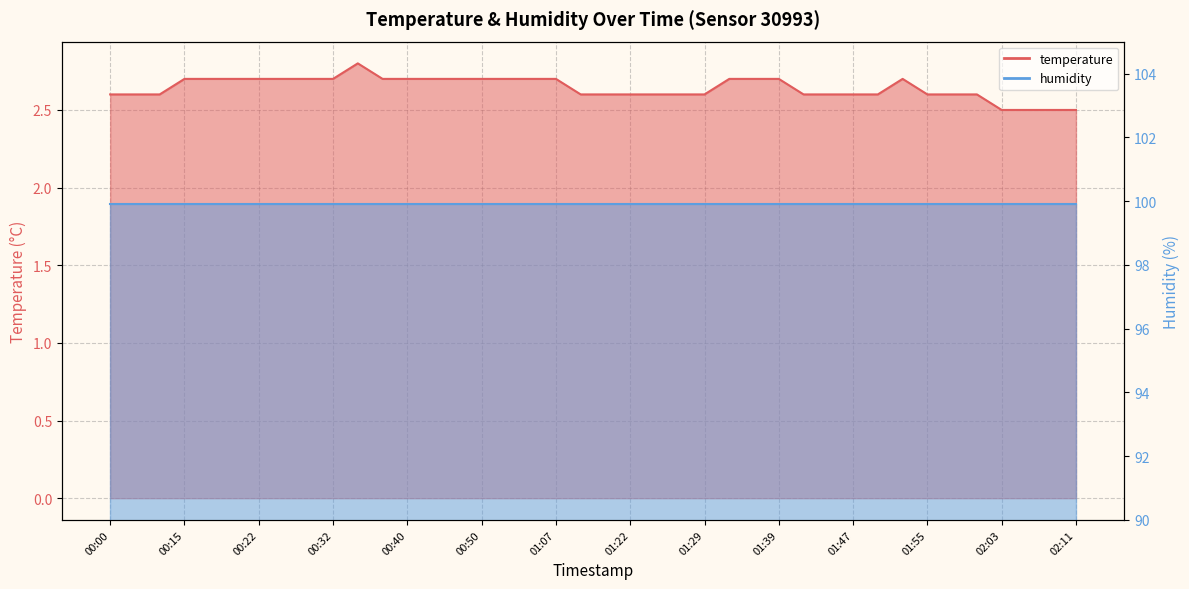

Which has a higher value, 01:47 or 01:45?

01:47